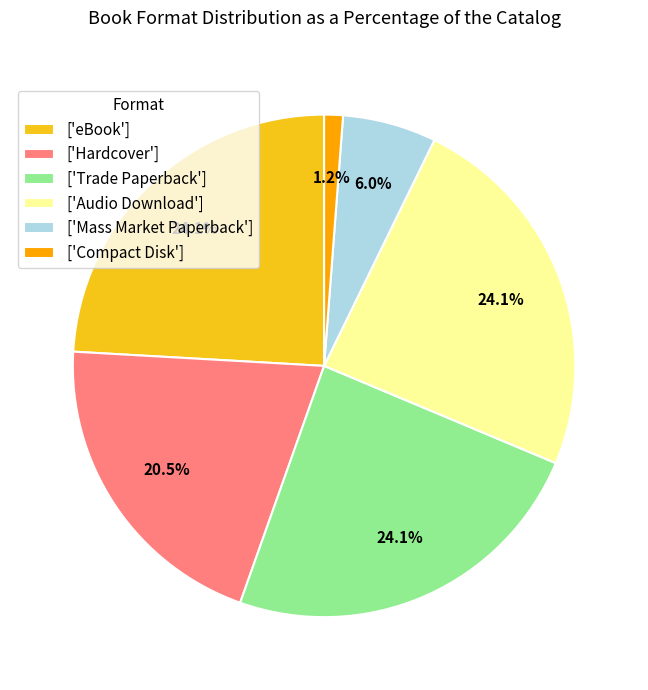

Which category has the smallest portion of the pie?

['Compact Disk']